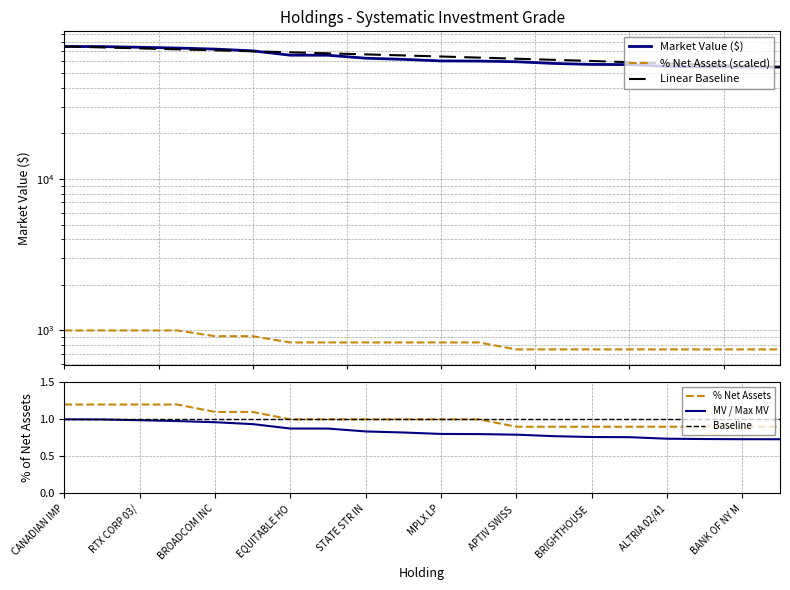

List the series in order of their peak value, lowest first.

% of Net Assets, Market Value